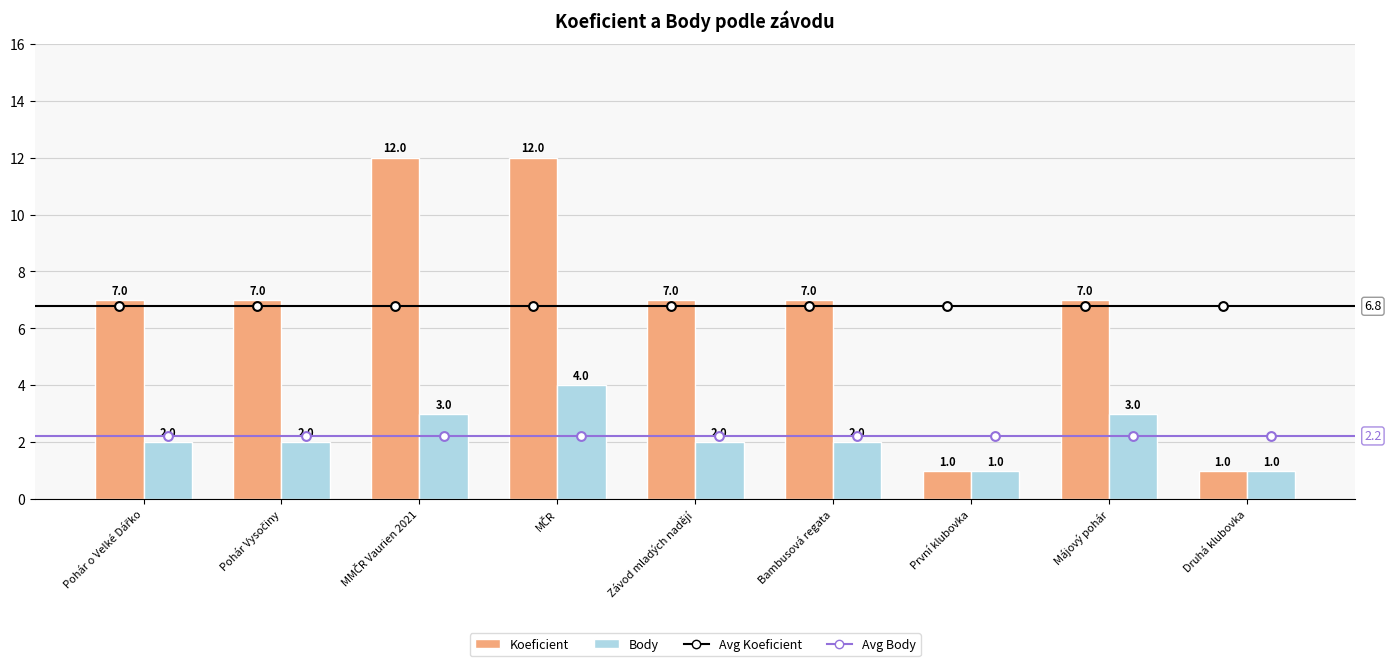

At how many categories does at least one series exceed 6?

7